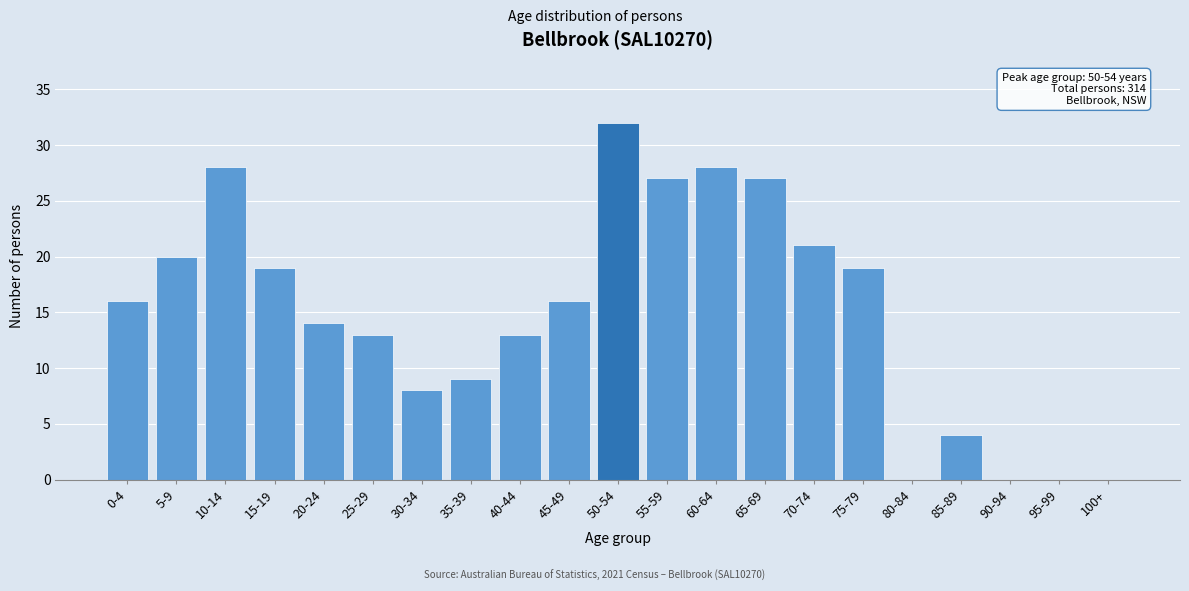

Reading left to right, transcribe all the data shown in this chart.

0-4=16	5-9=20	10-14=28	15-19=19	20-24=14	25-29=13	30-34=8	35-39=9	40-44=13	45-49=16	50-54=32	55-59=27	60-64=28	65-69=27	70-74=21	75-79=19	80-84=0	85-89=4	90-94=0	95-99=0	100+=0